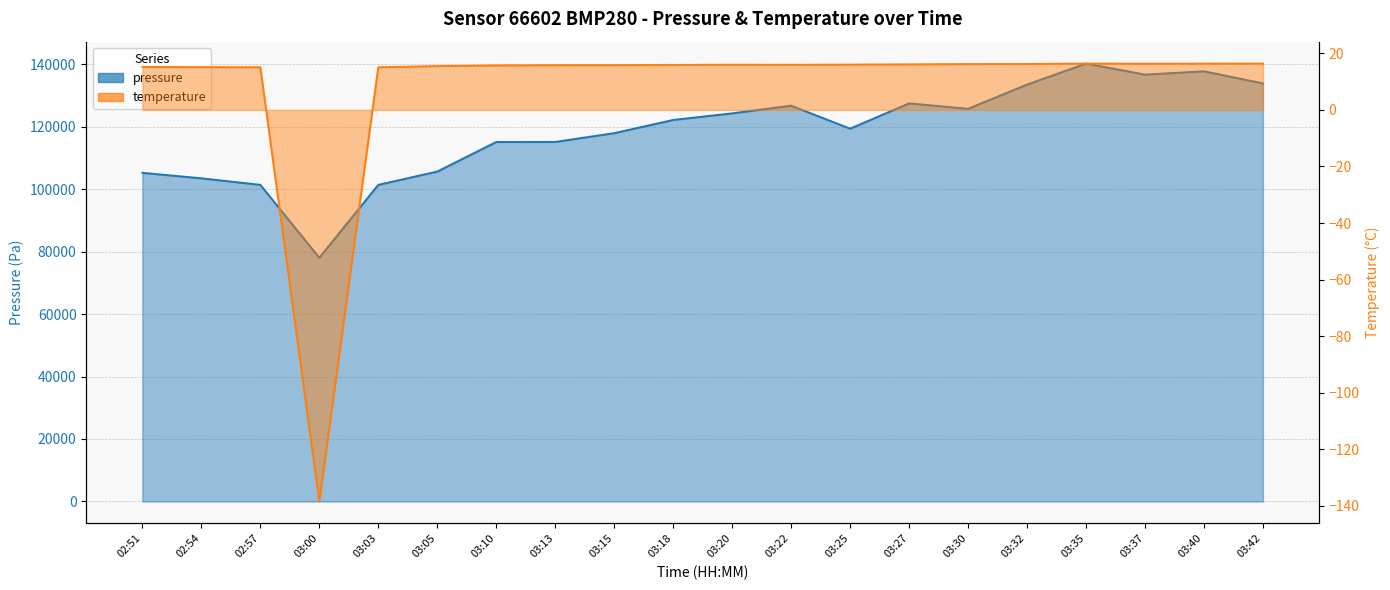

Rank the series at 02:54 from highest to lowest value.

pressure, temperature